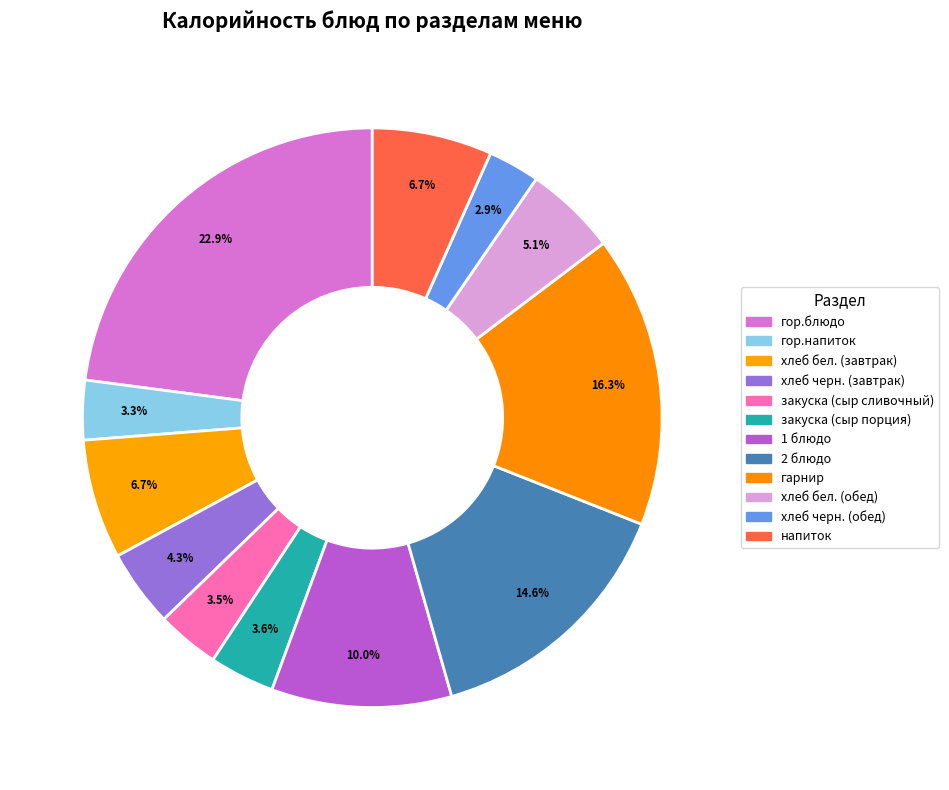

Count the number of slices in the pie.

12